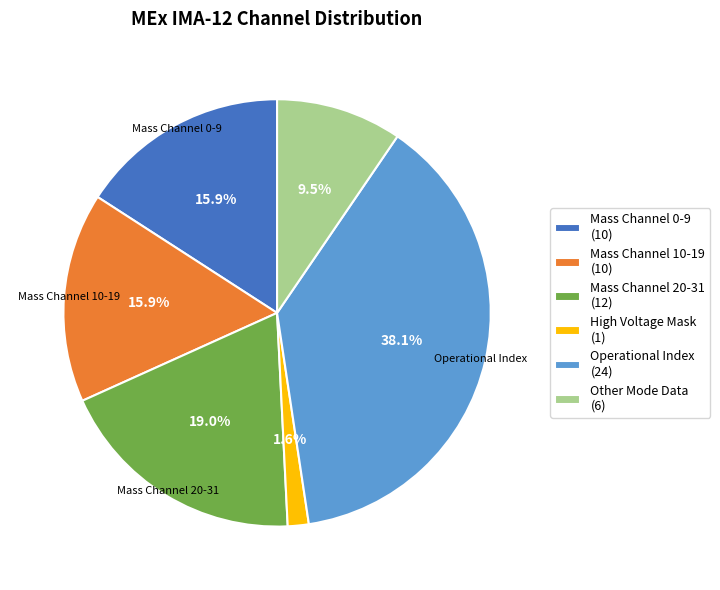

Is the sum of Mass Channel 10-19 (10) and Mass Channel 20-31 (12) greater than half?

No